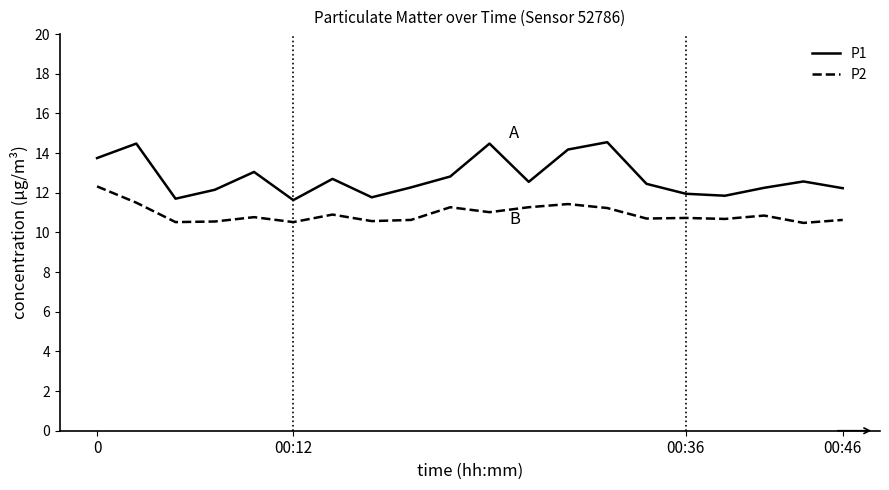

What is the difference between the maximum and minimum values in the P2 series?

1.8